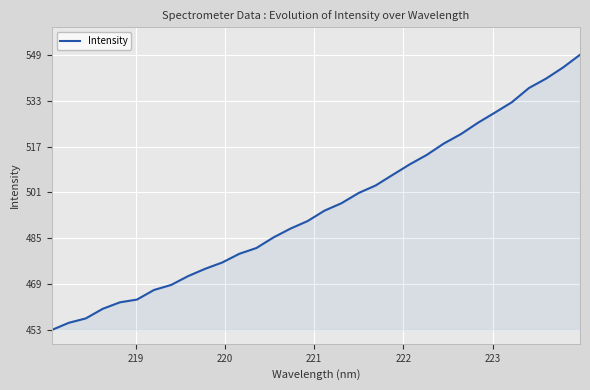

What is the smallest value displayed?

453.4